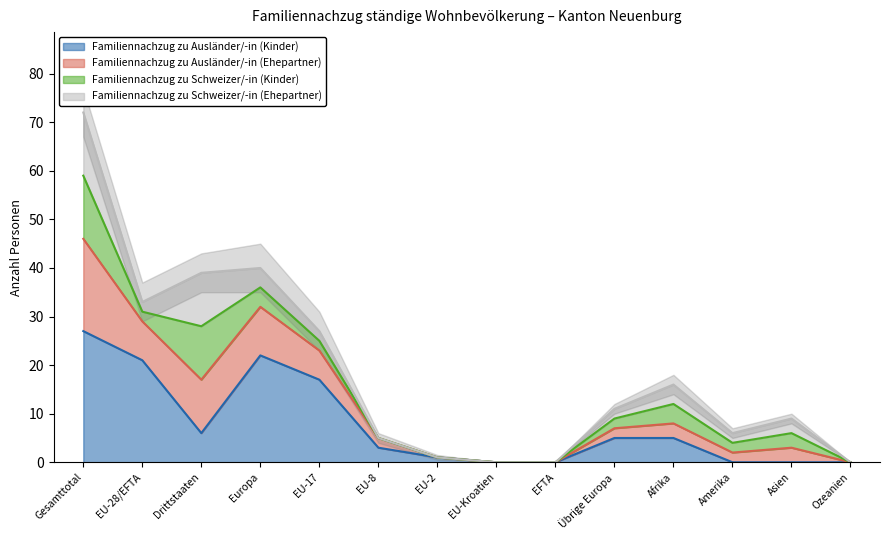

The value of Familiennachzug zu Ausländer/-in (Kinder) at Ozeanien is 0. True or false?

True